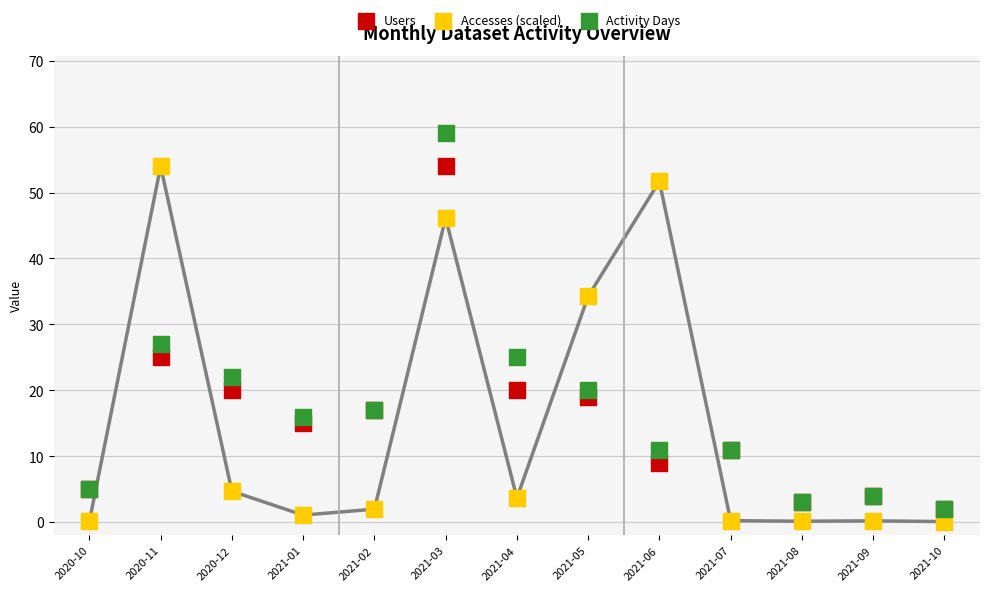

Which series has the widest spread of Y values?

Activity Days